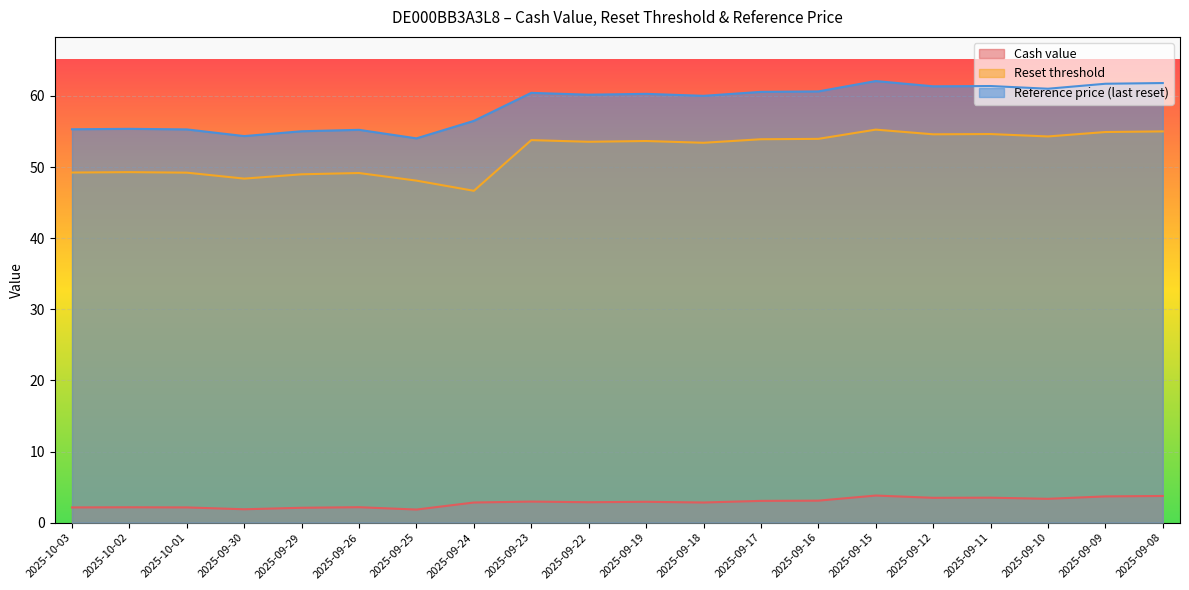

What is the label of the 8th point from the right?

2025-09-17